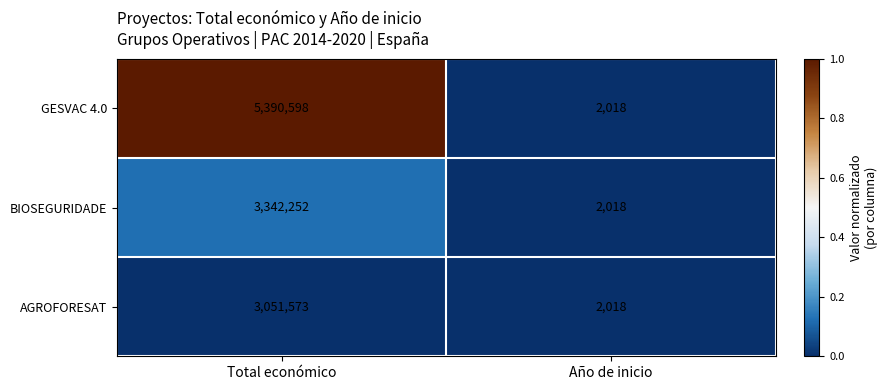

Which series changed the most between Total económico and Año de inicio?

GESVAC 4.0